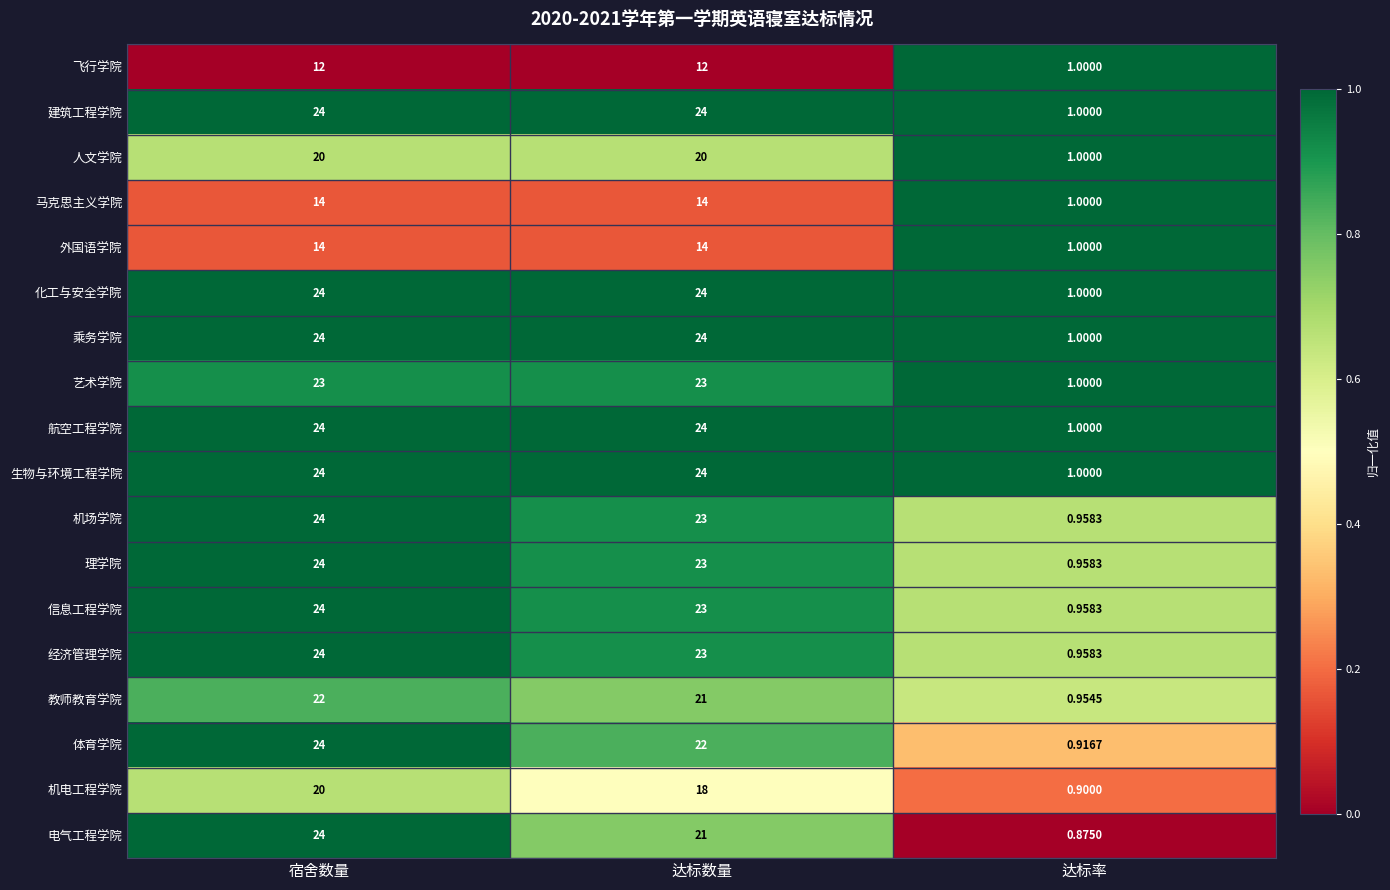

Which series has the largest range (max minus min)?

电气工程学院